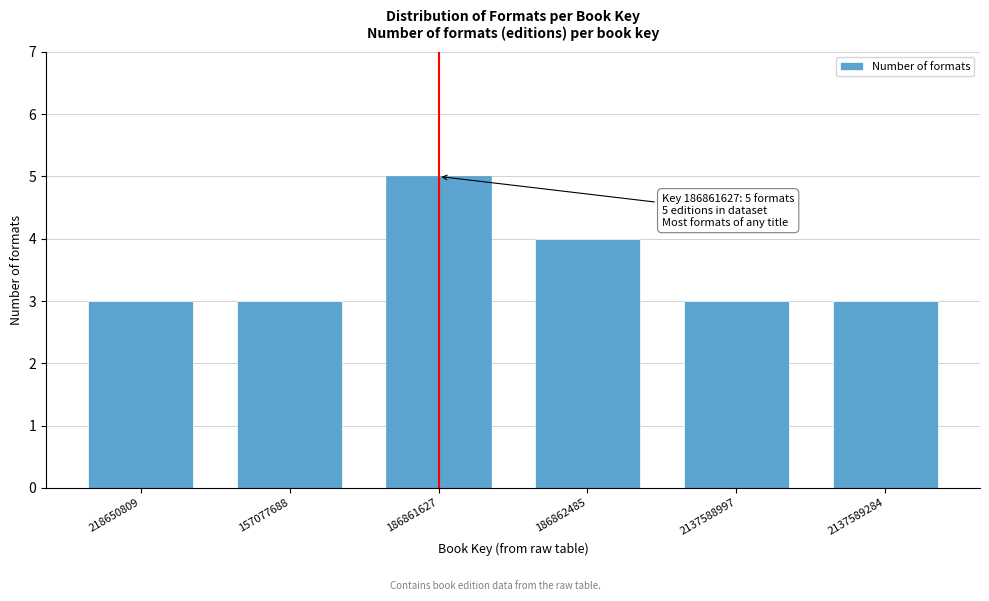

Reading right to left, extract all data points from this chart.

3	3	4	5	3	3